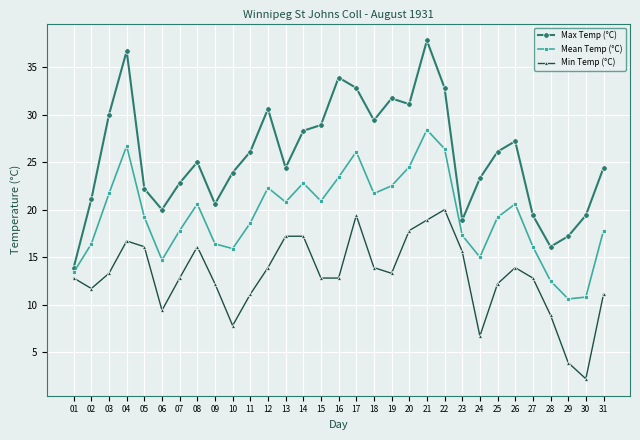

What is the difference between the Max Temp (°C) values at 22 and 21?

5.0